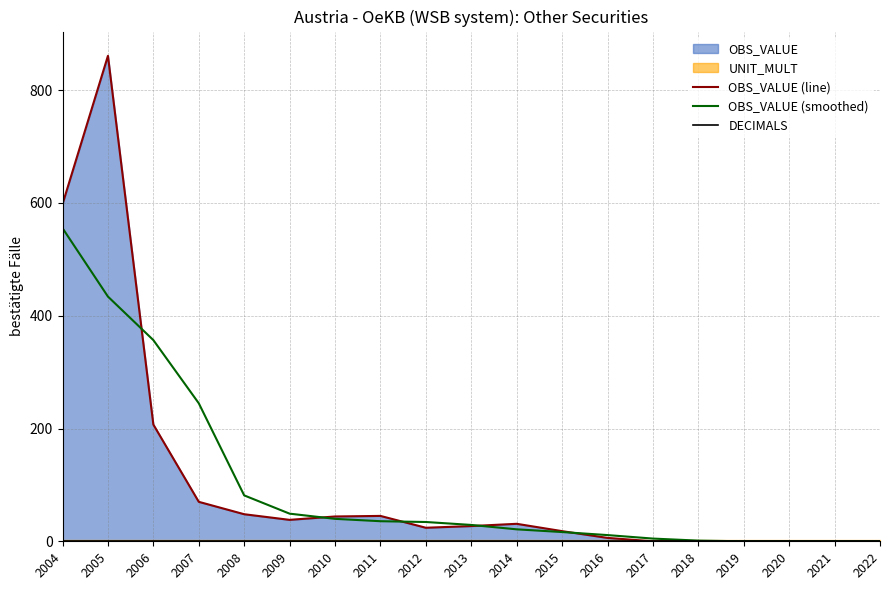

The OBS_VALUE (smoothed) series shows 29.0 at 2013. True or false?

True